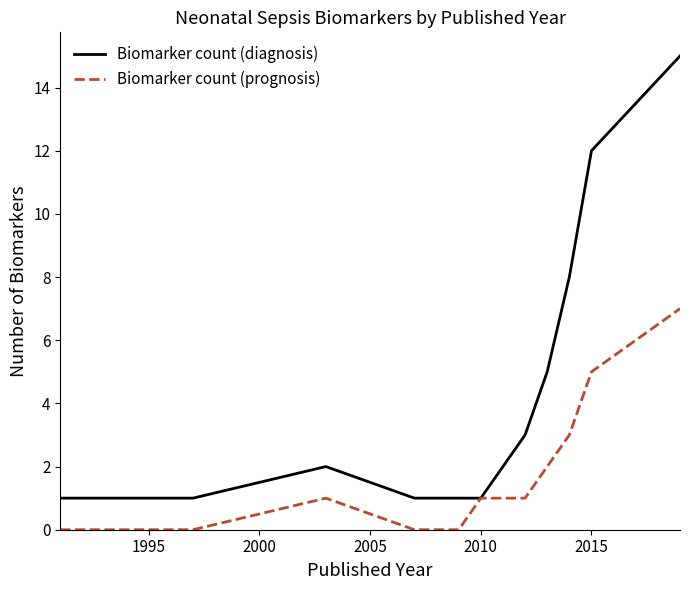

What is the highest value of the Biomarker count (prognosis) series?

7